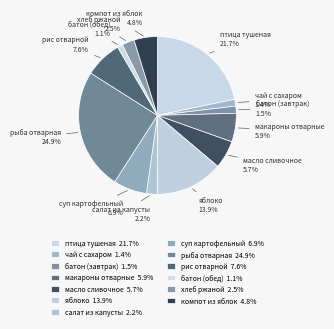

What is the largest slice in the pie chart?

рыба отварная